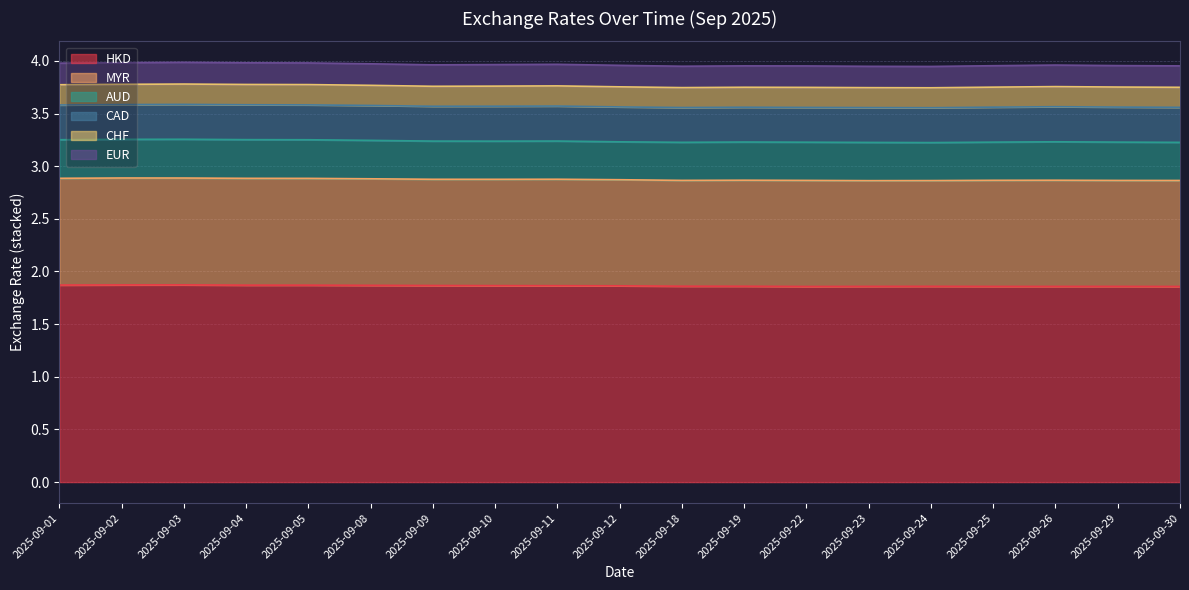

Reading left to right, extract all data points from this chart.

HKD: 2025-09-01=1.9	2025-09-02=1.9	2025-09-03=1.9	2025-09-04=1.9	2025-09-05=1.9	2025-09-08=1.9	2025-09-09=1.9	2025-09-10=1.9	2025-09-11=1.9	2025-09-12=1.9	2025-09-18=1.9	2025-09-19=1.9	2025-09-22=1.9	2025-09-23=1.9	2025-09-24=1.9	2025-09-25=1.9	2025-09-26=1.9	2025-09-29=1.9	2025-09-30=1.9
MYR: 2025-09-01=1.0	2025-09-02=1.0	2025-09-03=1.0	2025-09-04=1.0	2025-09-05=1.0	2025-09-08=1.0	2025-09-09=1.0	2025-09-10=1.0	2025-09-11=1.0	2025-09-12=1.0	2025-09-18=1.0	2025-09-19=1.0	2025-09-22=1.0	2025-09-23=1.0	2025-09-24=1.0	2025-09-25=1.0	2025-09-26=1.0	2025-09-29=1.0	2025-09-30=1.0
AUD: 2025-09-01=0.4	2025-09-02=0.4	2025-09-03=0.4	2025-09-04=0.4	2025-09-05=0.4	2025-09-08=0.4	2025-09-09=0.4	2025-09-10=0.4	2025-09-11=0.4	2025-09-12=0.4	2025-09-18=0.4	2025-09-19=0.4	2025-09-22=0.4	2025-09-23=0.4	2025-09-24=0.4	2025-09-25=0.4	2025-09-26=0.4	2025-09-29=0.4	2025-09-30=0.4
CAD: 2025-09-01=0.3	2025-09-02=0.3	2025-09-03=0.3	2025-09-04=0.3	2025-09-05=0.3	2025-09-08=0.3	2025-09-09=0.3	2025-09-10=0.3	2025-09-11=0.3	2025-09-12=0.3	2025-09-18=0.3	2025-09-19=0.3	2025-09-22=0.3	2025-09-23=0.3	2025-09-24=0.3	2025-09-25=0.3	2025-09-26=0.3	2025-09-29=0.3	2025-09-30=0.3
CHF: 2025-09-01=0.2	2025-09-02=0.2	2025-09-03=0.2	2025-09-04=0.2	2025-09-05=0.2	2025-09-08=0.2	2025-09-09=0.2	2025-09-10=0.2	2025-09-11=0.2	2025-09-12=0.2	2025-09-18=0.2	2025-09-19=0.2	2025-09-22=0.2	2025-09-23=0.2	2025-09-24=0.2	2025-09-25=0.2	2025-09-26=0.2	2025-09-29=0.2	2025-09-30=0.2
EUR: 2025-09-01=0.2	2025-09-02=0.2	2025-09-03=0.2	2025-09-04=0.2	2025-09-05=0.2	2025-09-08=0.2	2025-09-09=0.2	2025-09-10=0.2	2025-09-11=0.2	2025-09-12=0.2	2025-09-18=0.2	2025-09-19=0.2	2025-09-22=0.2	2025-09-23=0.2	2025-09-24=0.2	2025-09-25=0.2	2025-09-26=0.2	2025-09-29=0.2	2025-09-30=0.2